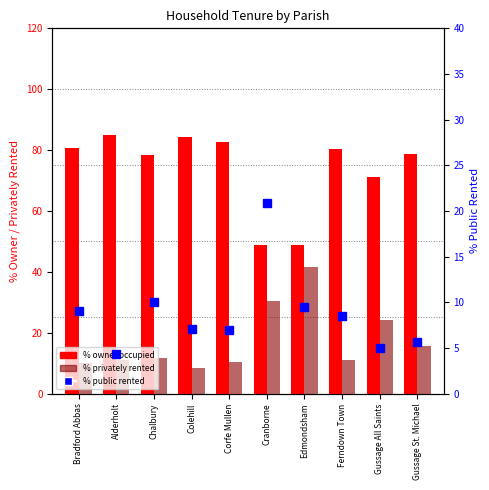

Reading right to left, list all the values displayed in this chart.

% owner occupied: 78.7	71.0	80.4	48.8	48.8	82.7	84.4	78.3	84.8	80.8
% privately rented: 15.7	24.0	11.1	41.7	30.3	10.4	8.5	11.7	10.9	10.0
% public rented: 5.6	5.0	8.5	9.5	20.9	7.0	7.1	10.0	4.3	9.0